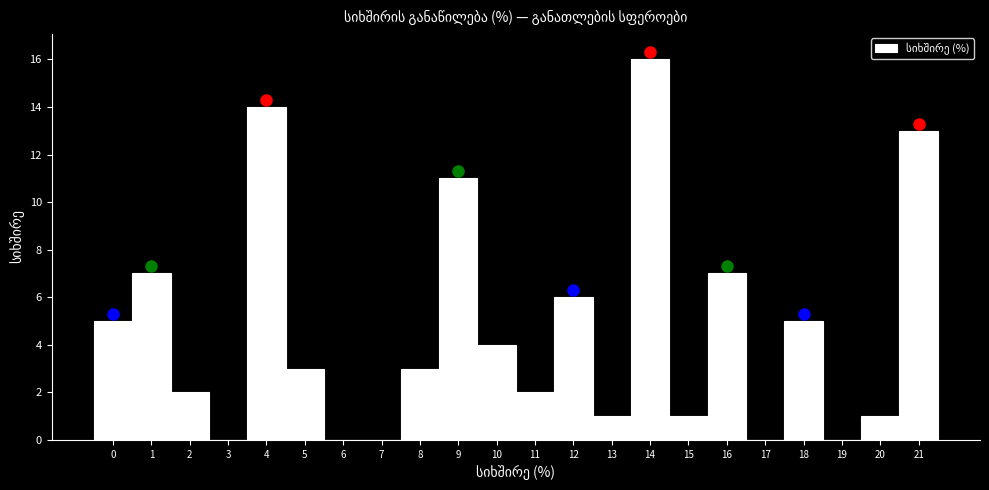

Reading left to right, list every bar in this chart as the range it spans on the x-axis followed by its height. The values are not printed on the chart, so give them approximately, as read against the axis.

-0.5 to 0.5: 5
0.5 to 1.5: 7
1.5 to 2.5: 2
2.5 to 3.5: 0
3.5 to 4.5: 14
4.5 to 5.5: 3
5.5 to 6.5: 0
6.5 to 7.5: 0
7.5 to 8.5: 3
8.5 to 9.5: 11
9.5 to 10.5: 4
10.5 to 11.5: 2
11.5 to 12.5: 6
12.5 to 13.5: 1
13.5 to 14.5: 16
14.5 to 15.5: 1
15.5 to 16.5: 7
16.5 to 17.5: 0
17.5 to 18.5: 5
18.5 to 19.5: 0
19.5 to 20.5: 1
20.5 to 21.5: 13